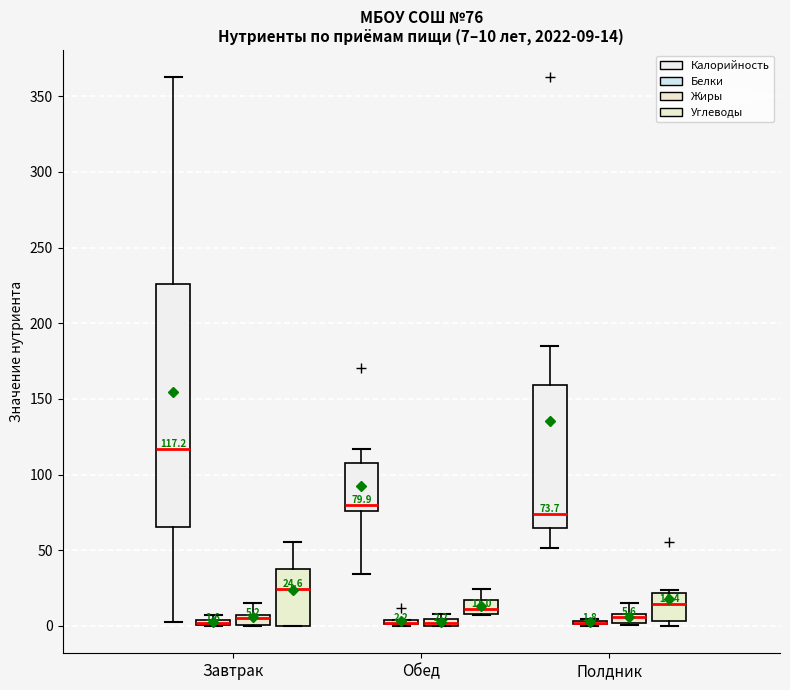

Comparing the boxes themselves (not the whiskers), which one is the tallest?

Завтрак (Калорийность)